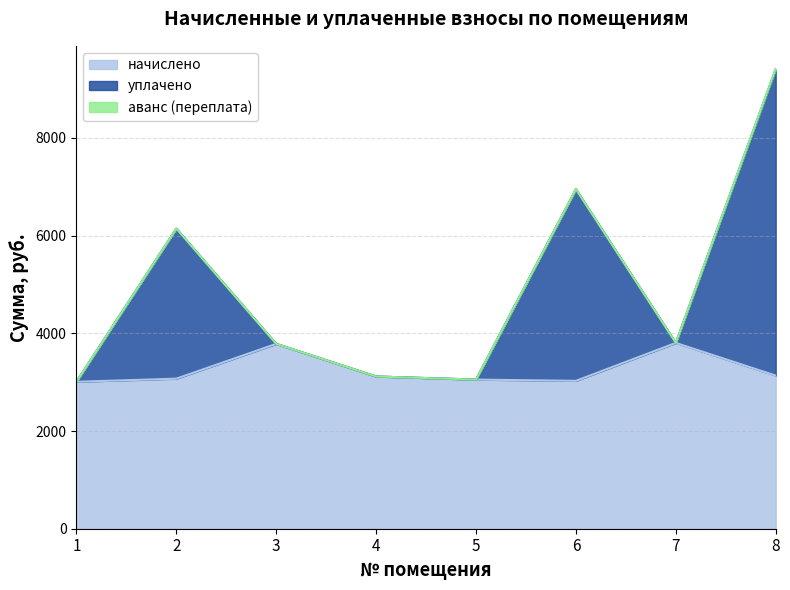

What is the minimum value for начислено?

3008.3